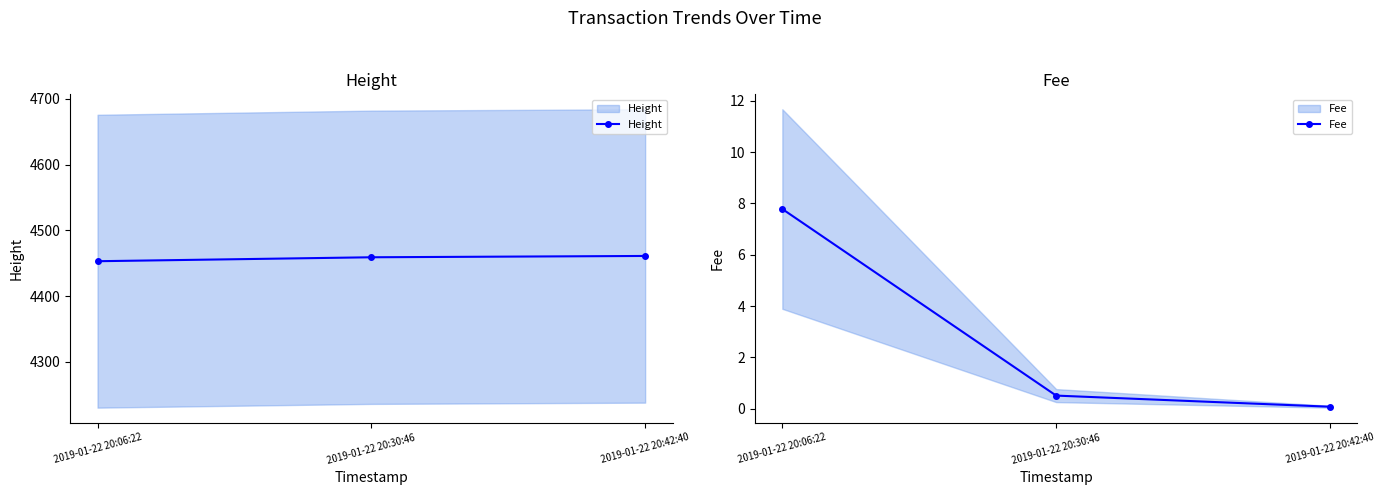

Where does the Height series first go above 4459?

2019-01-22 20:42:40